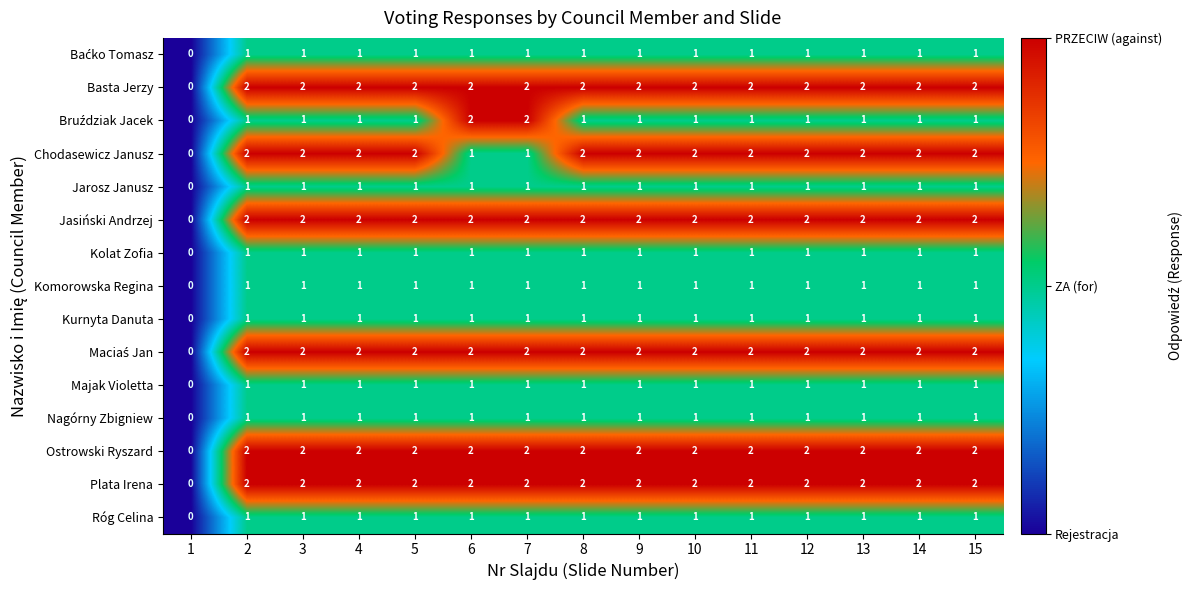

True or false: Komorowska Regina has a value of 1 at 4.

True